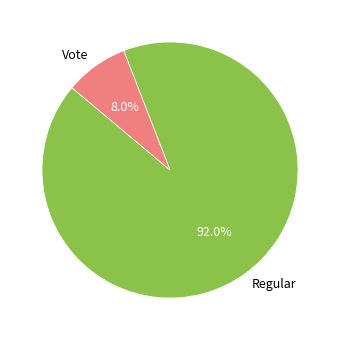

What percentage is the Regular slice, to the nearest percent?

92%